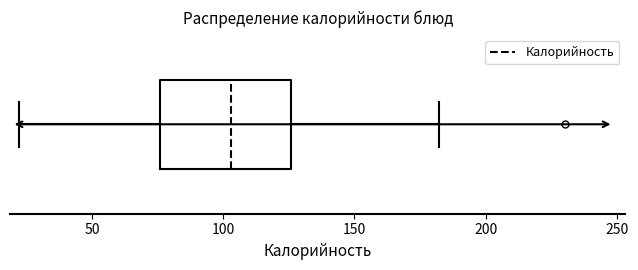

Transcribe this box plot: give where the median line is, the range the box spans, and where the two whiskers end, as read against the x-axis. The values are not printed on the chart, so give them approximately, as read against the axis.

median 105, box 75 to 125, whiskers 20 to 180